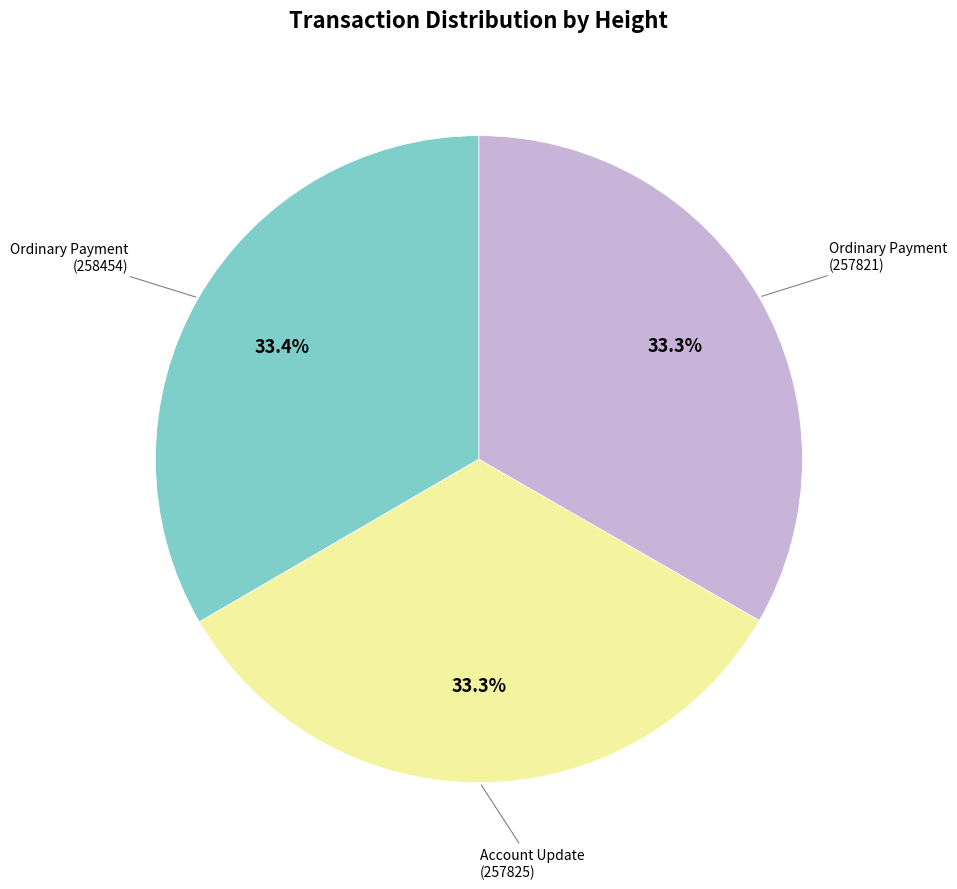

Is there any slice that represents more than half of the pie?

No